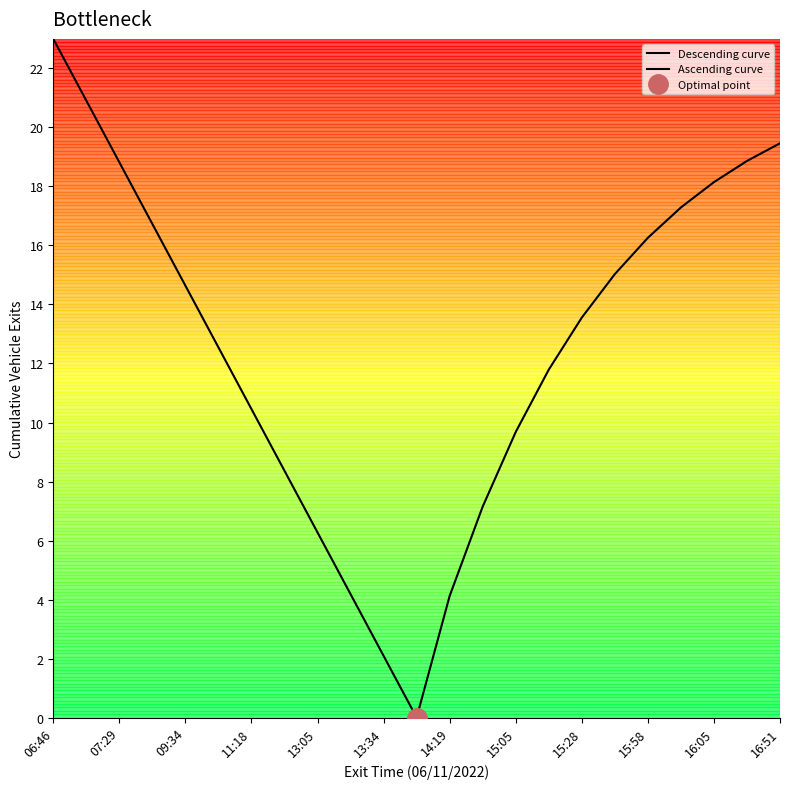

How many values in the Descending curve series are below 12?

6